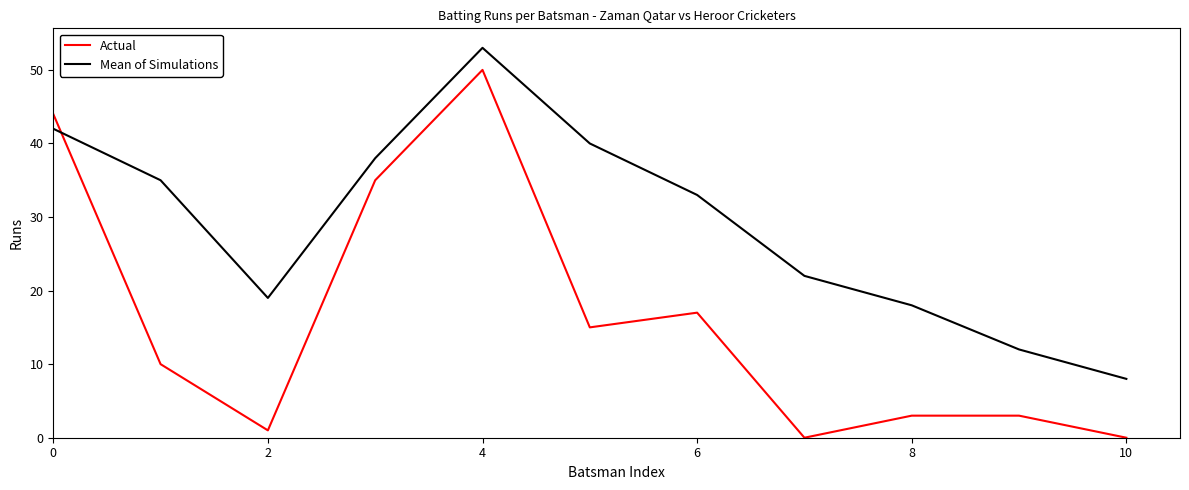

True or false: Actual and Mean of Simulations intersect in this chart.

True